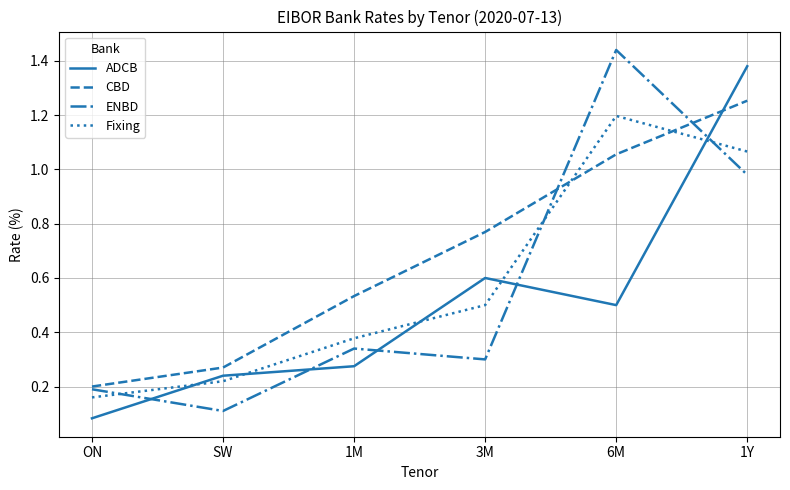

Which category has the lowest value in the CBD series?

ON